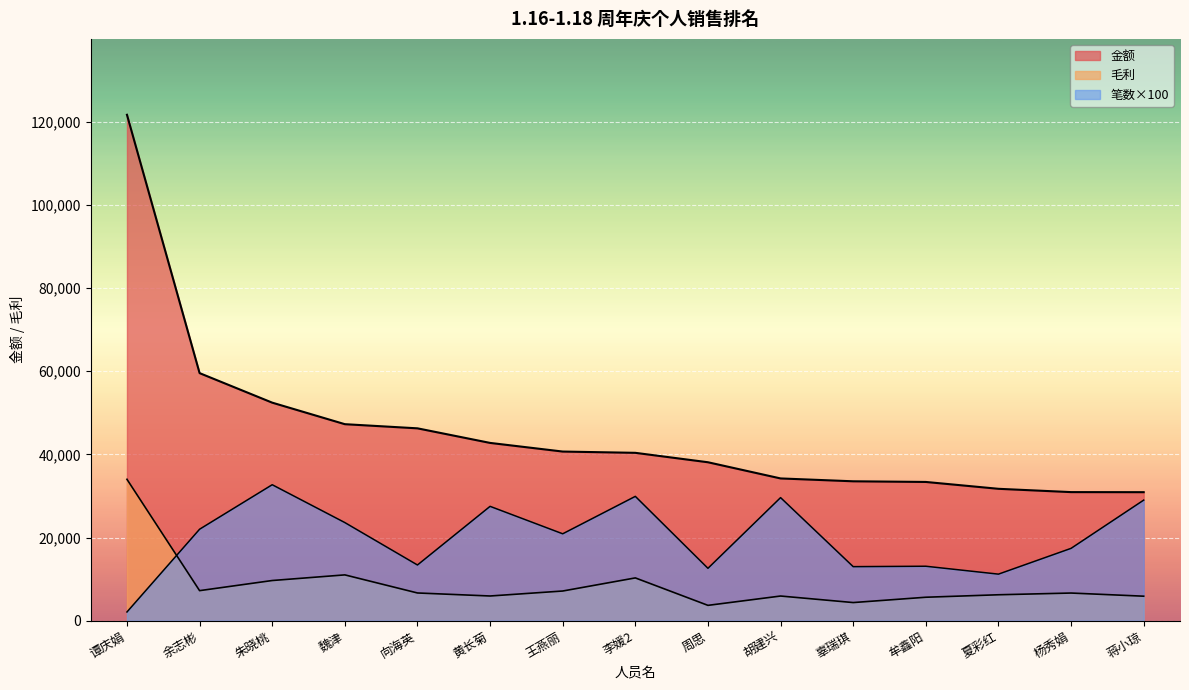

What is the difference between the second highest and minimum values in the 金额 series?

28629.7